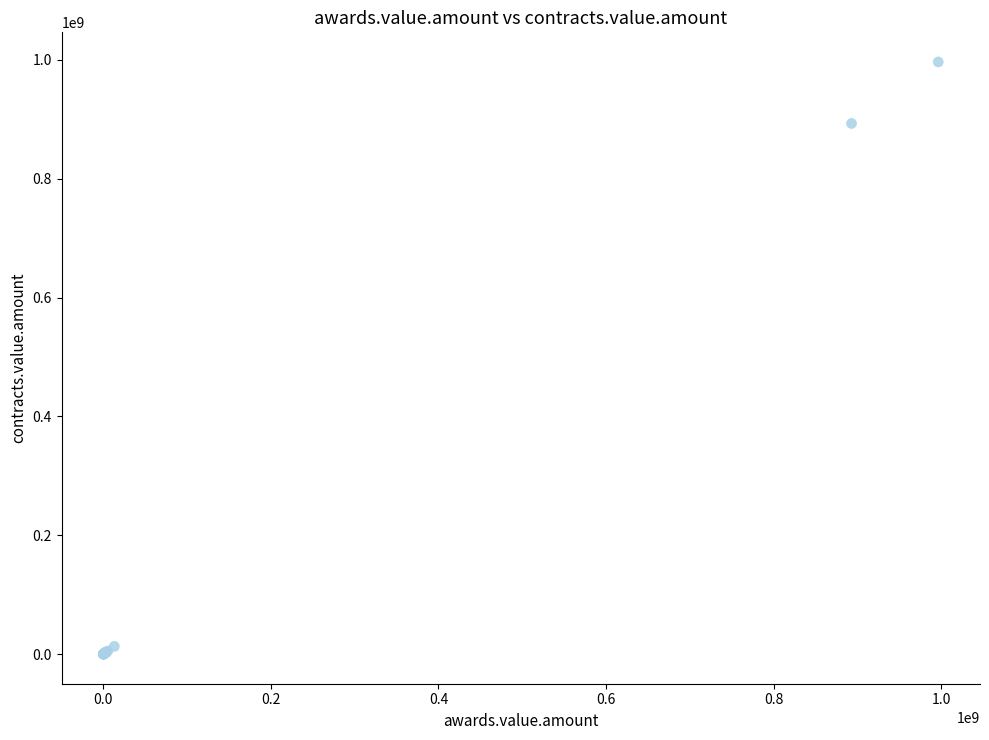

What Y value in the scatter plot is closest to 498298280?

893004000.0